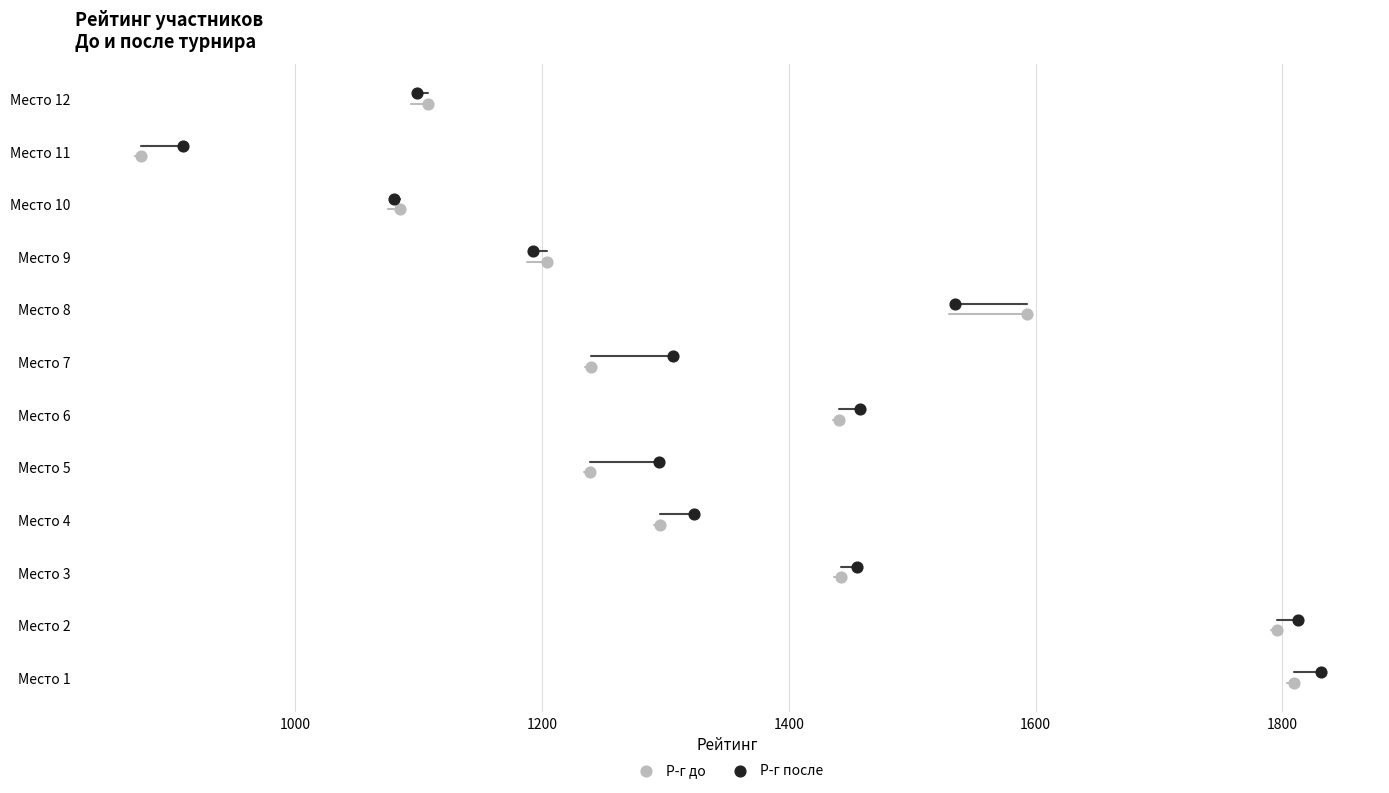

Which series reaches the minimum Y coordinate?

Р-г до